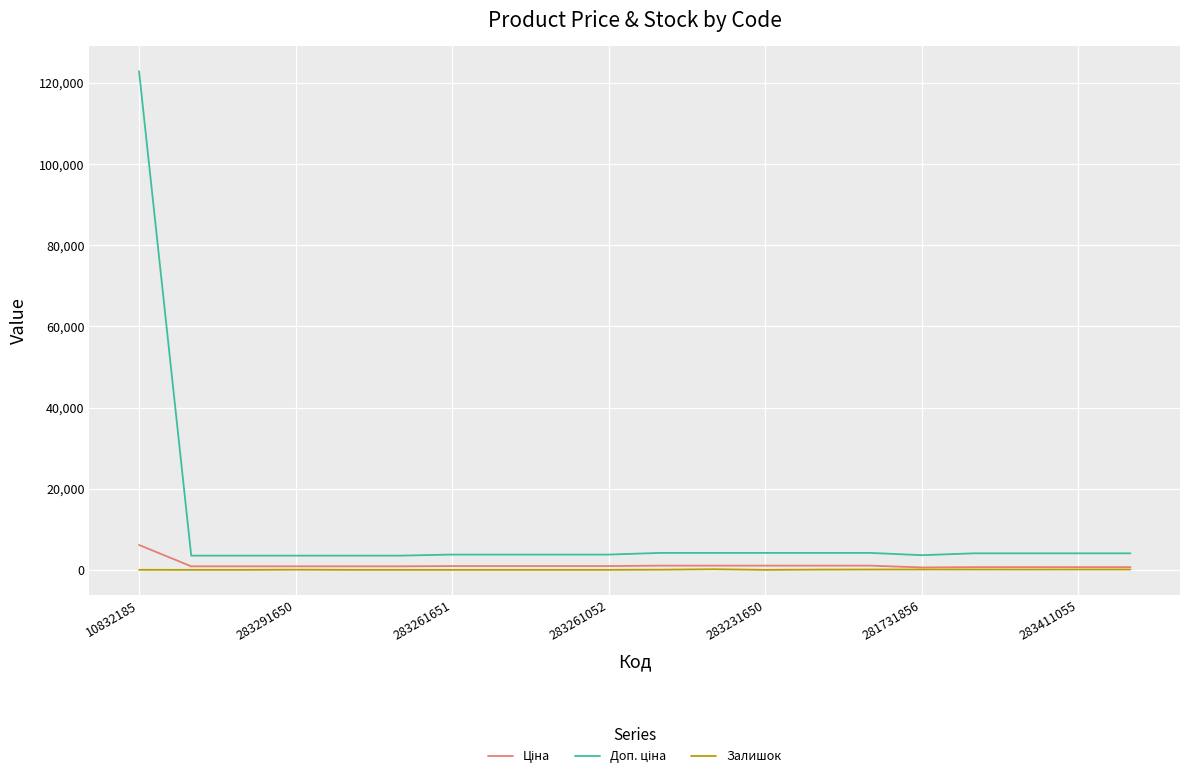

What is the maximum value shown in the chart?

122865.0